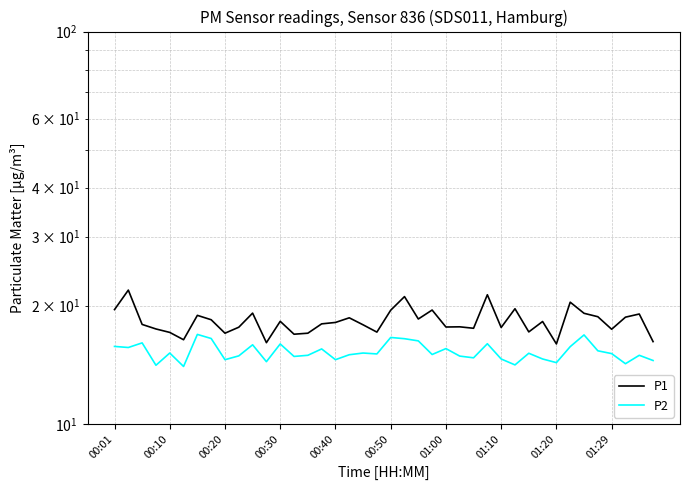

What is the difference between the maximum and second lowest values in the P1 series?

5.8